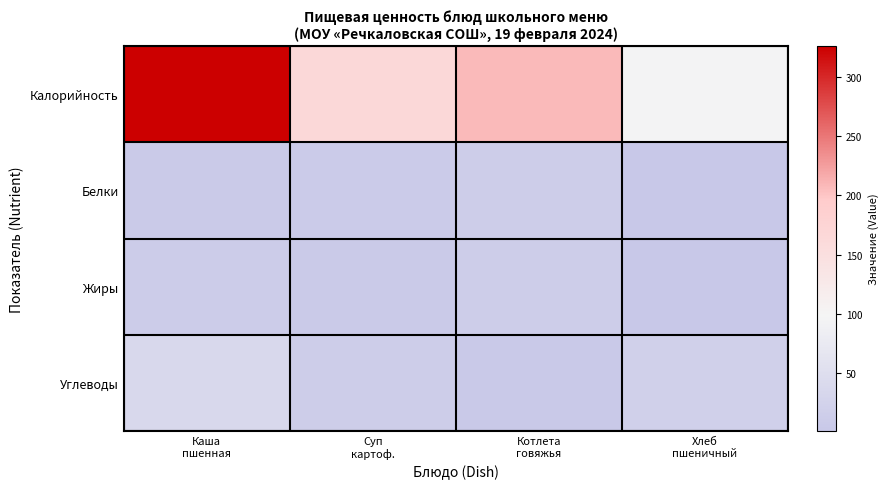

Reading left to right, transcribe all the data shown in this chart.

Калорийность: Каша
пшенная=326	Суп
картоф.=166	Котлета
говяжья=207	Хлеб
пшеничный=96
Белки: Каша
пшенная=8	Суп
картоф.=9	Котлета
говяжья=14	Хлеб
пшеничный=3
Жиры: Каша
пшенная=12	Суп
картоф.=7	Котлета
говяжья=14	Хлеб
пшеничный=1
Углеводы: Каша
пшенная=37	Суп
картоф.=14	Котлета
говяжья=6	Хлеб
пшеничный=20